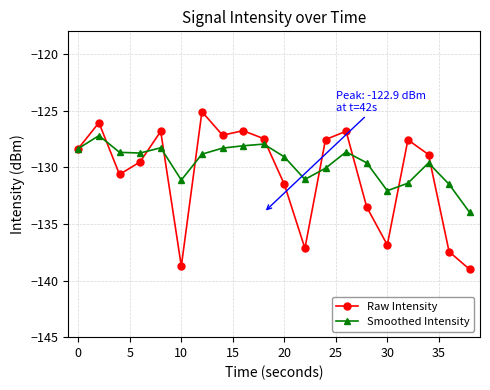

What is the lowest value of the Smoothed Intensity series?

-134.0